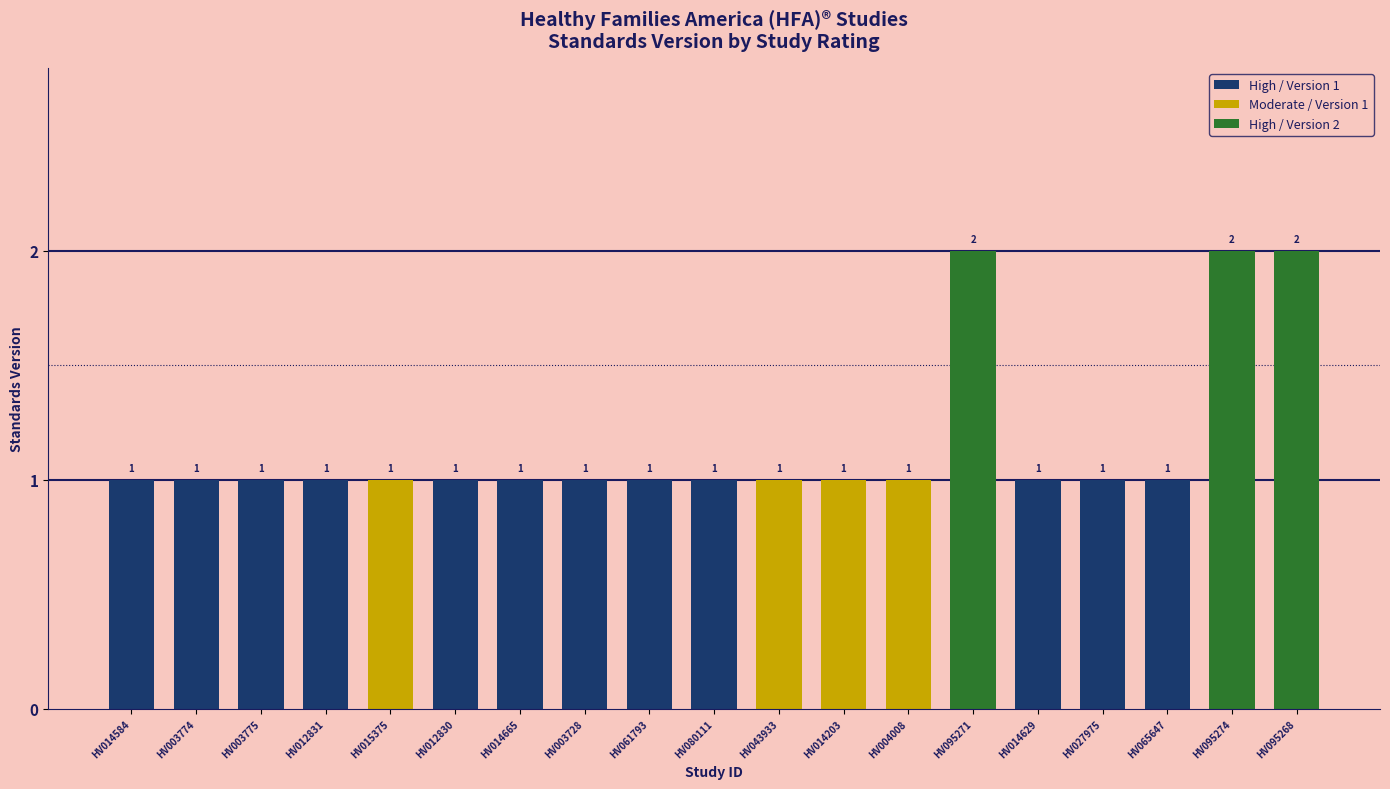

What is the maximum value for High?

1